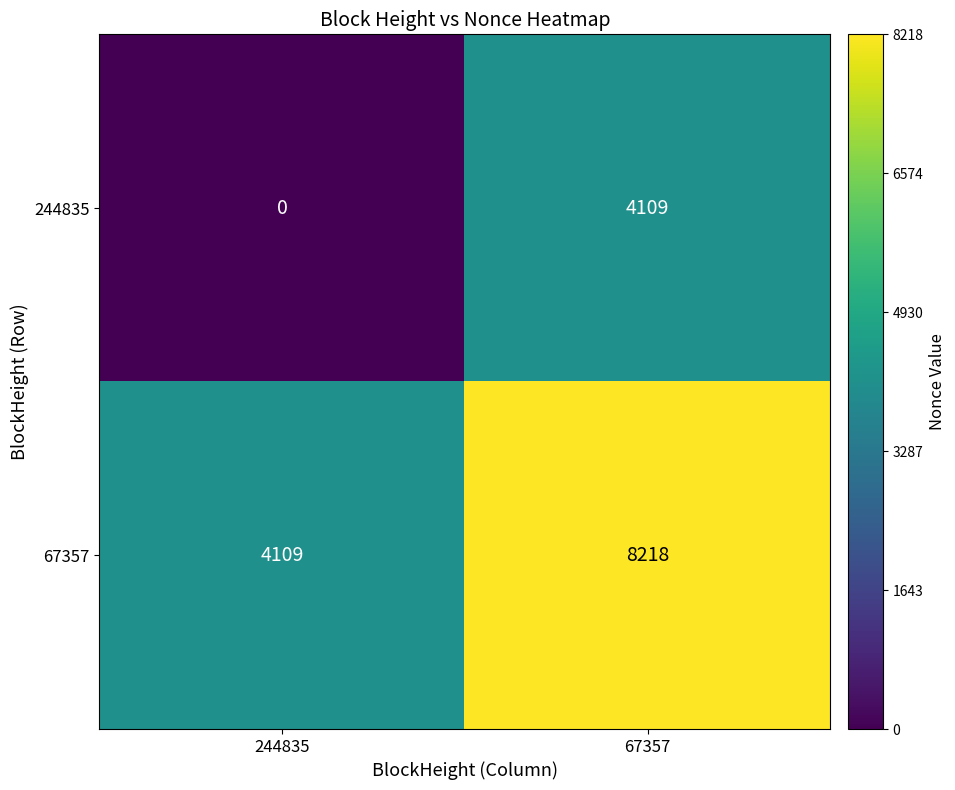

Which label corresponds to the smallest value in the chart?

244835